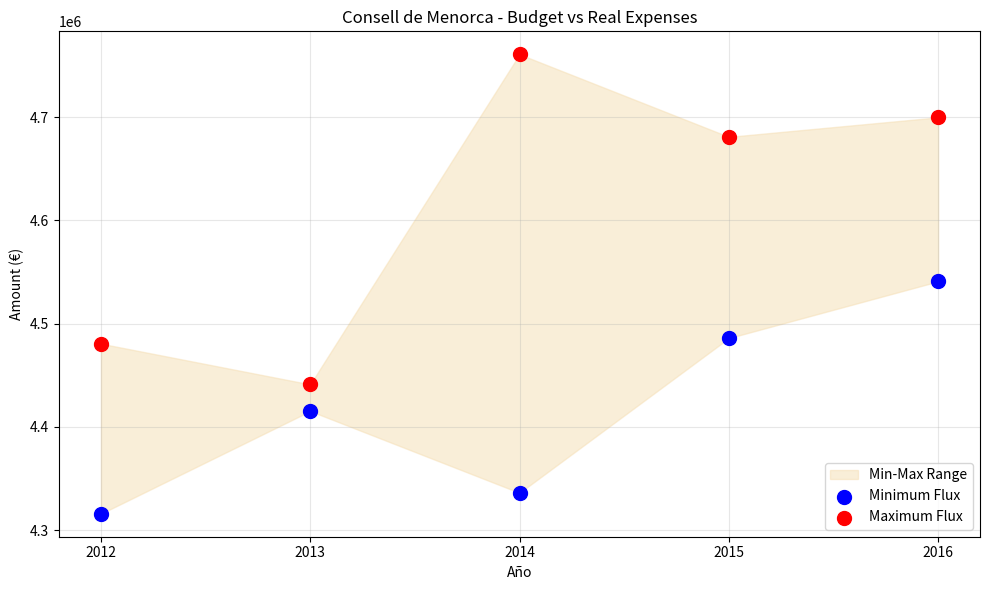

Which series has the widest spread of Y values?

Maximum Flux